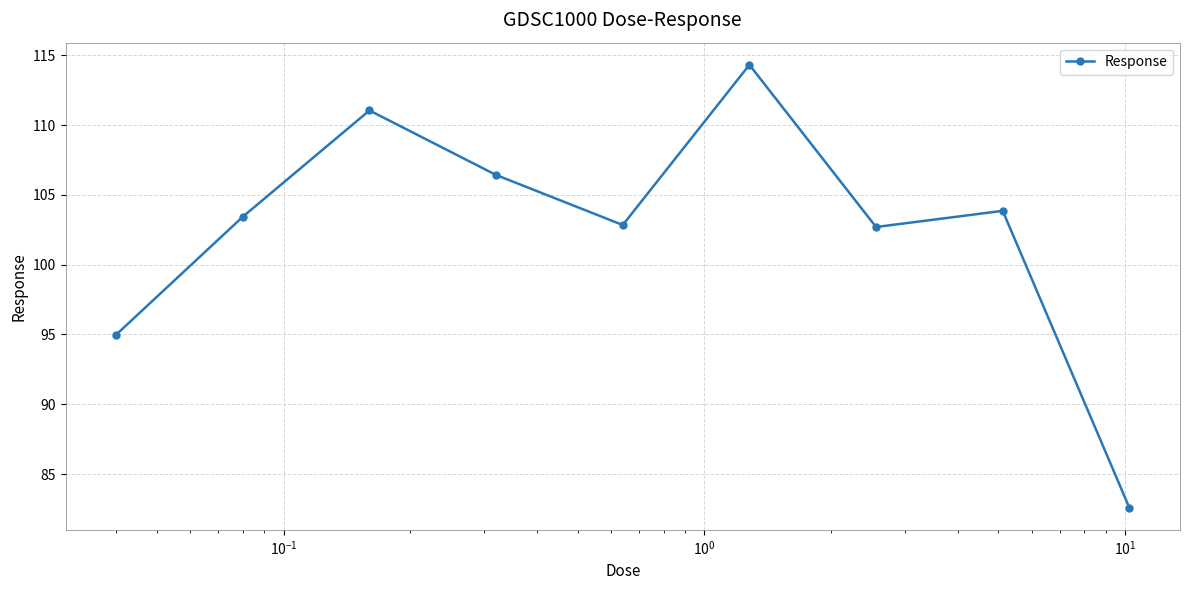

What is the sum of all values?

922.2